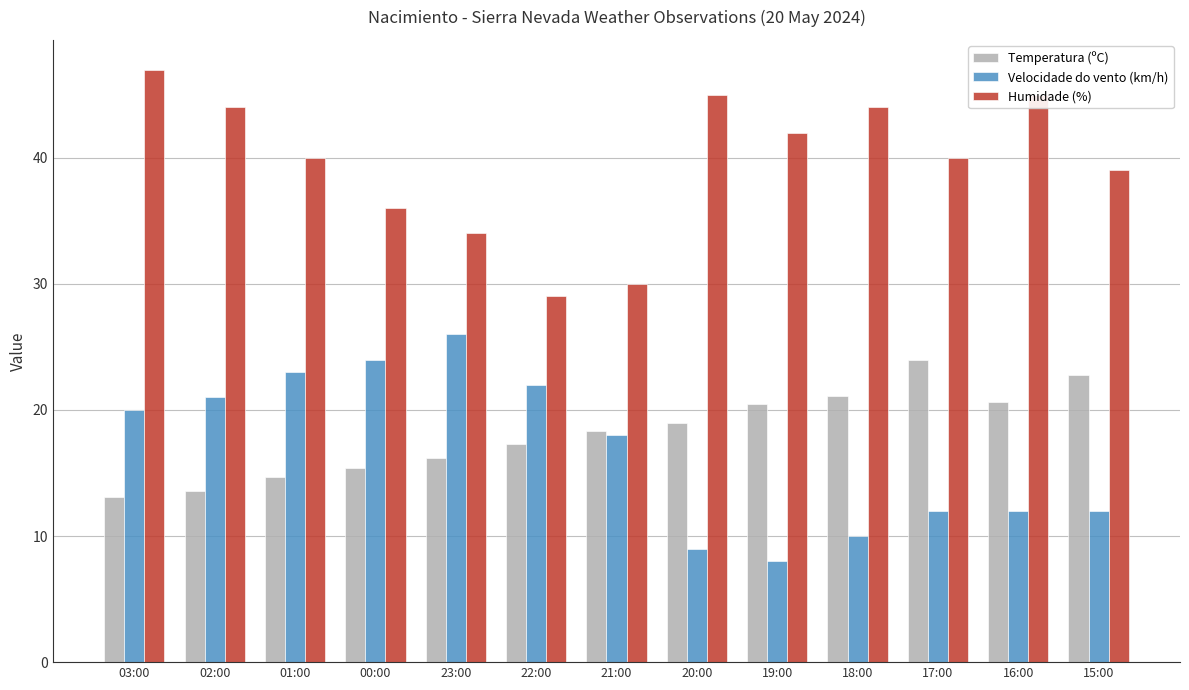

What are all the series names shown in the legend?

Temperatura (ºC), Velocidade do vento (km/h), Humidade (%)